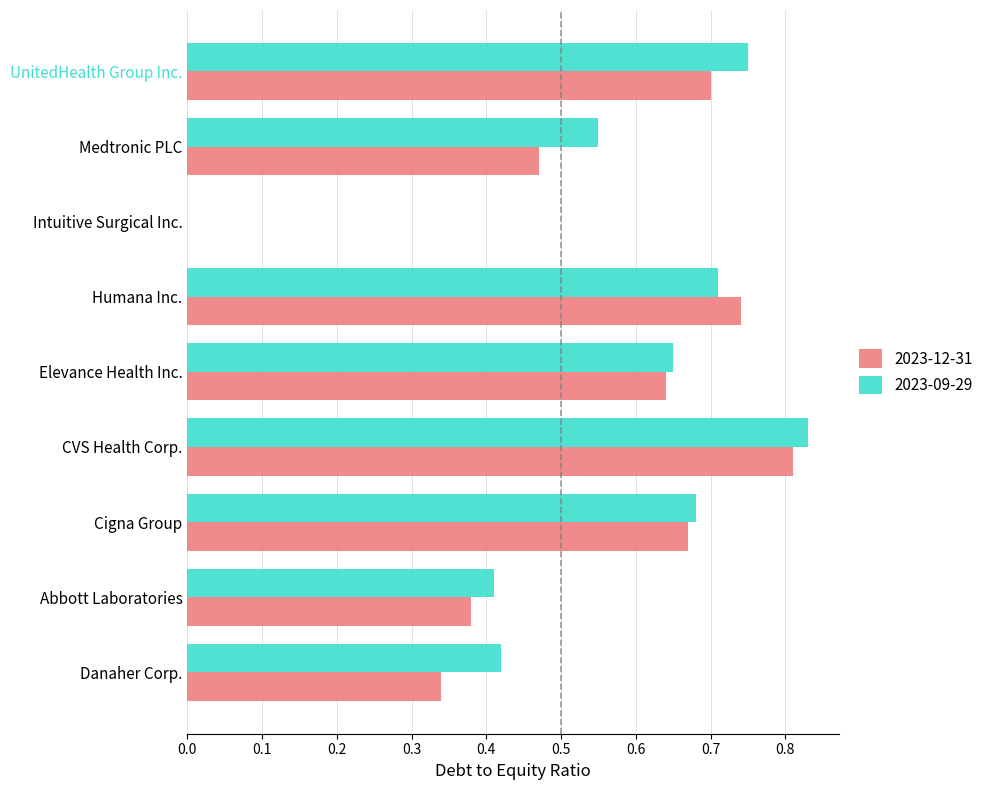

Which series changed the most between Cigna Group and Medtronic PLC?

2023-12-31